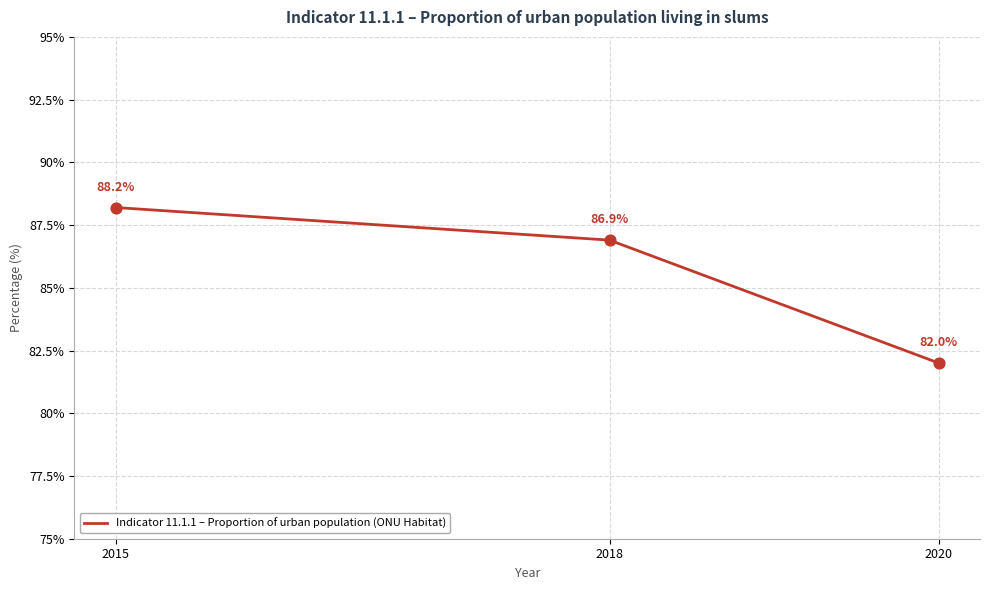

Approximately how many times larger is the value at 2015 compared to 2018?

1.0